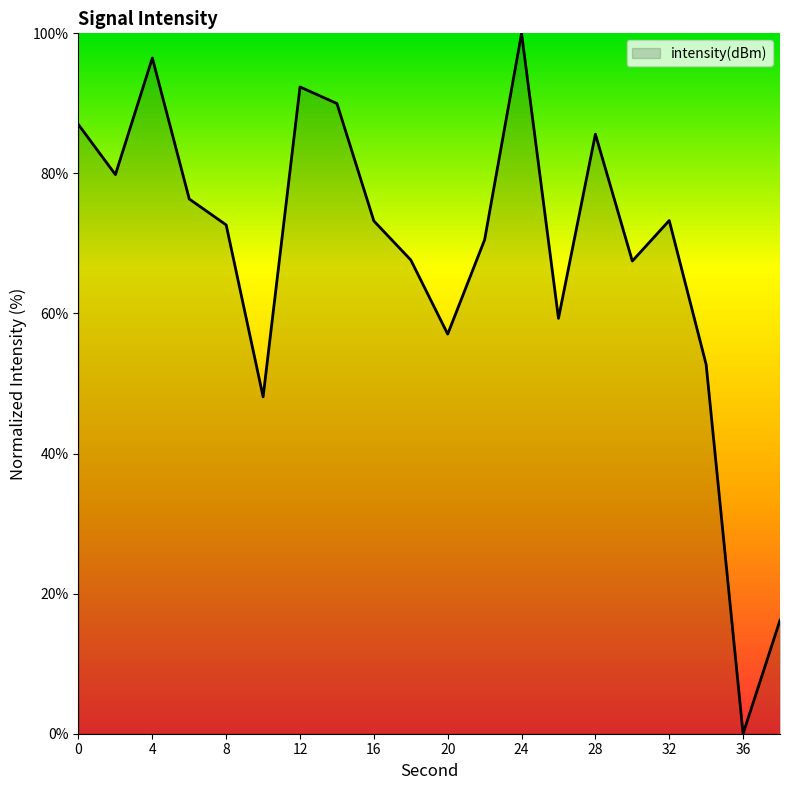

What is the greatest value displayed?

100.0